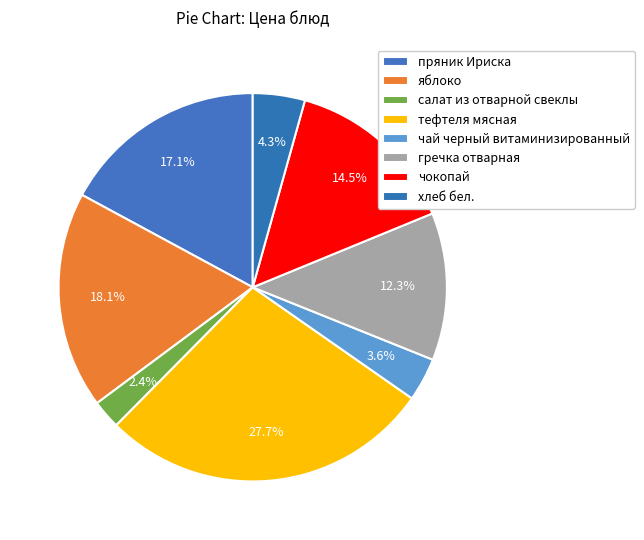

To the nearest percent, what is the combined percentage of чай черный витаминизированный and пряник Ириска?

21%